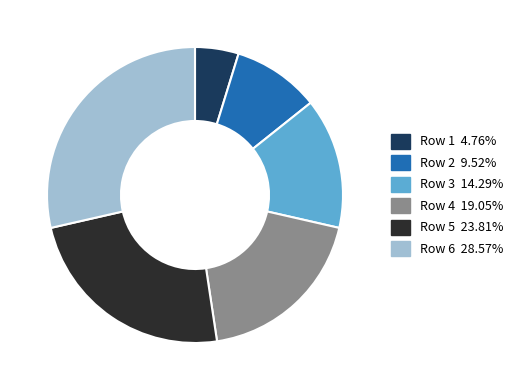

Approximately how many times larger is the value at Row 3 compared to Row 2?

1.5